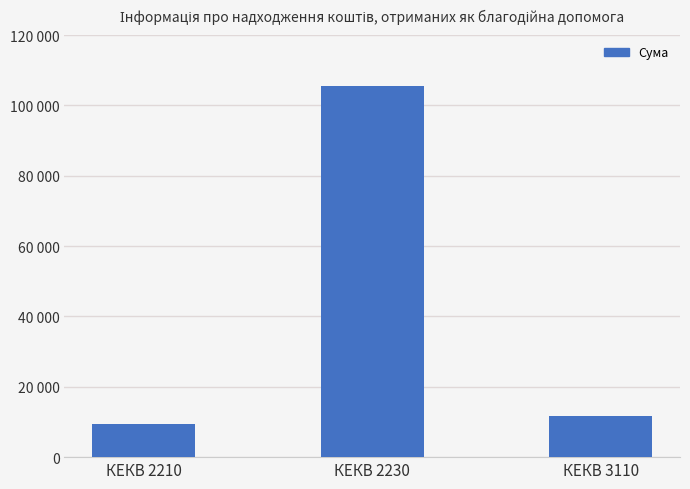

What is the sum of the values at КЕКВ 3110 and КЕКВ 2230?

117166.2